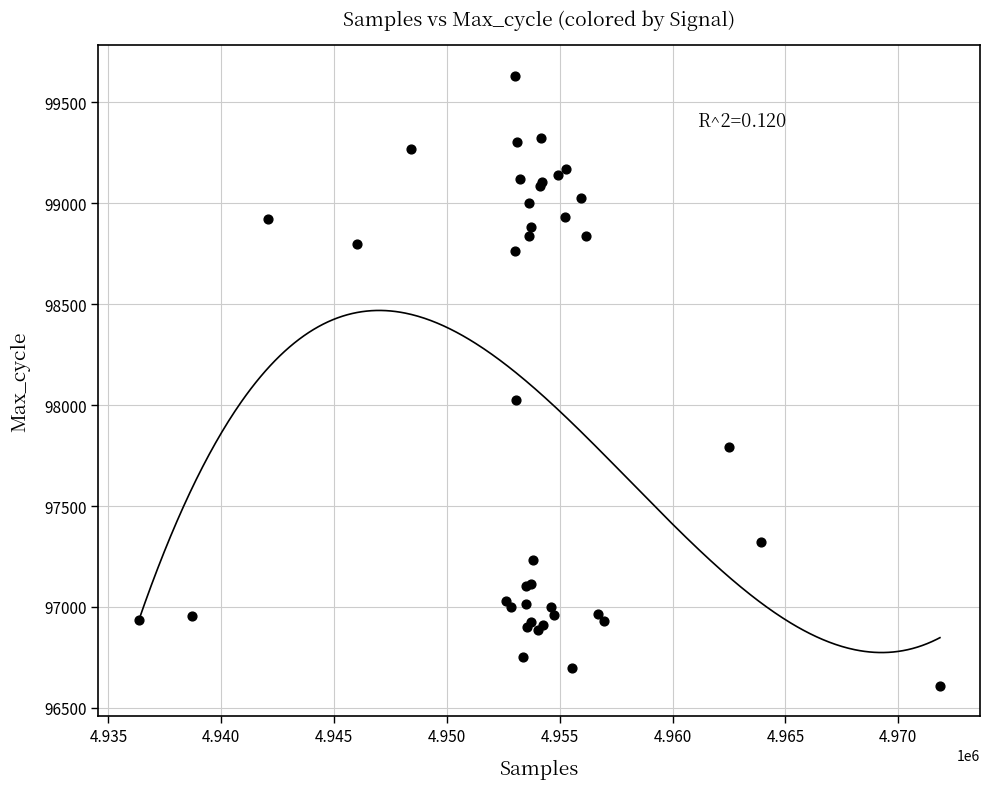

What Y value in the scatter plot is closest to 98120?

98025